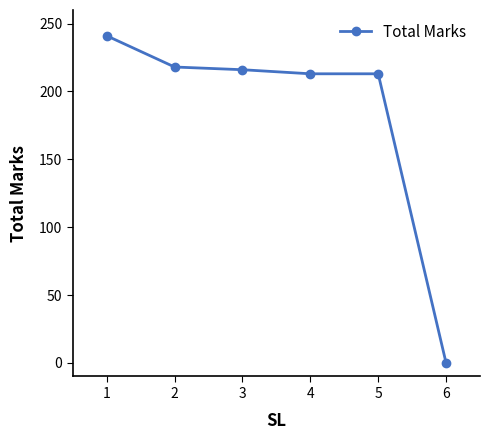

Reading left to right, transcribe all the data shown in this chart.

241	218	216	213	213	0